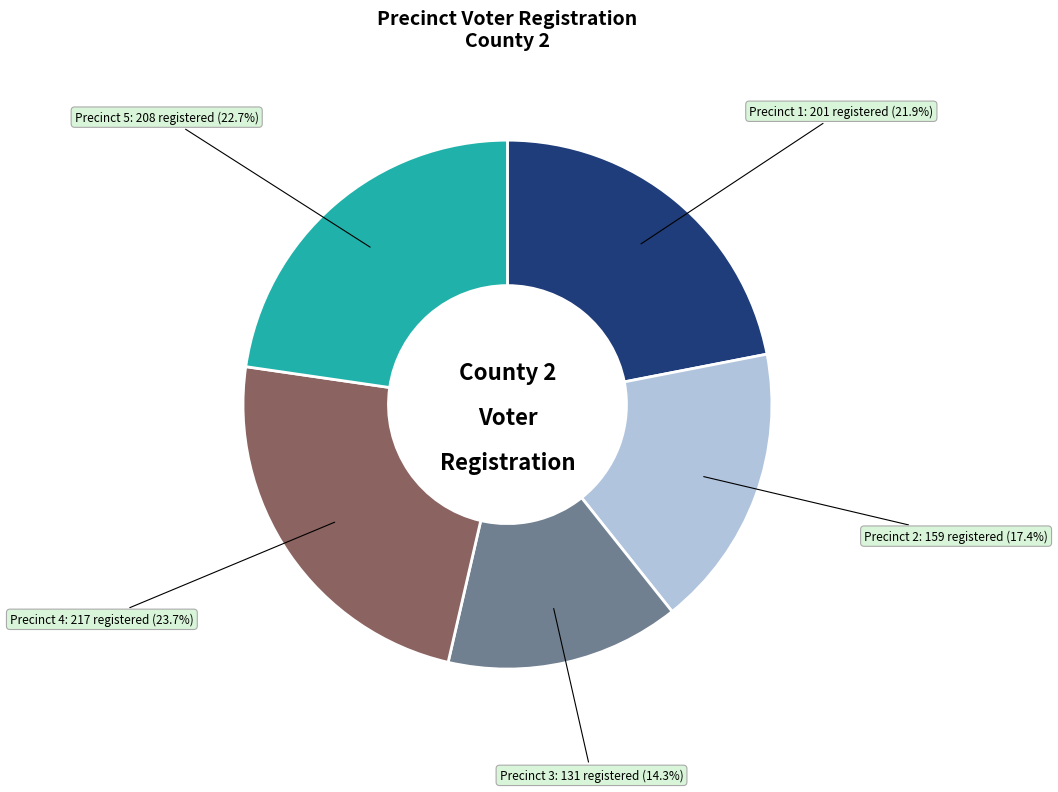

To the nearest percent, what is the difference between the largest and smallest slice percentages?

9%